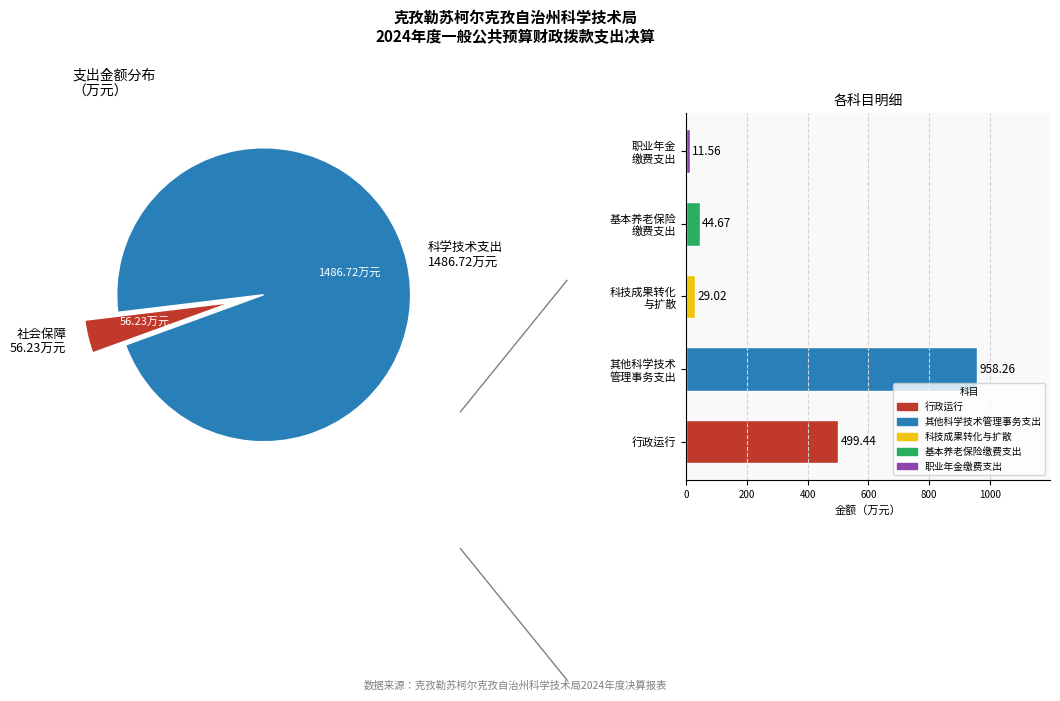

What is the change in value from 行政运行 to 科技成果转化 与扩散?

-470.4